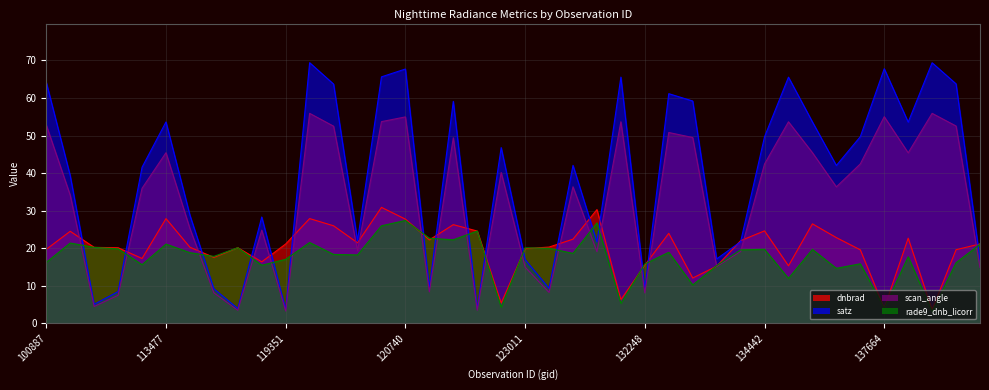

What is the highest value of the rade9_dnb_licorr series?

27.4